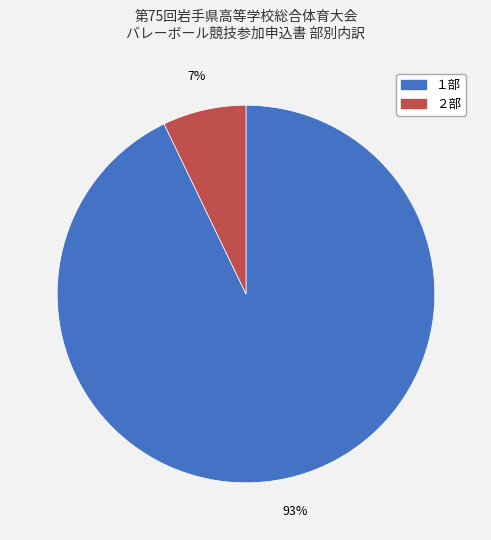

Rank the categories by value from highest to lowest.

１部, ２部